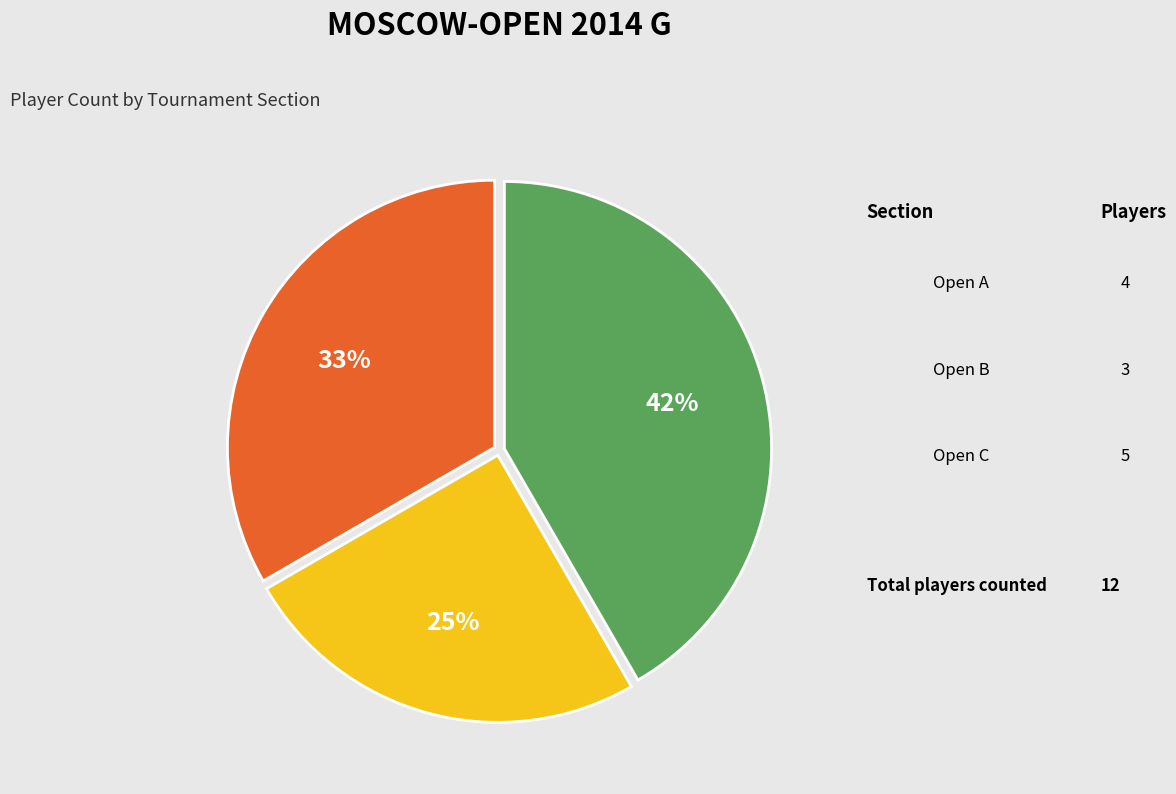

To the nearest percent, what is the average slice percentage?

33%